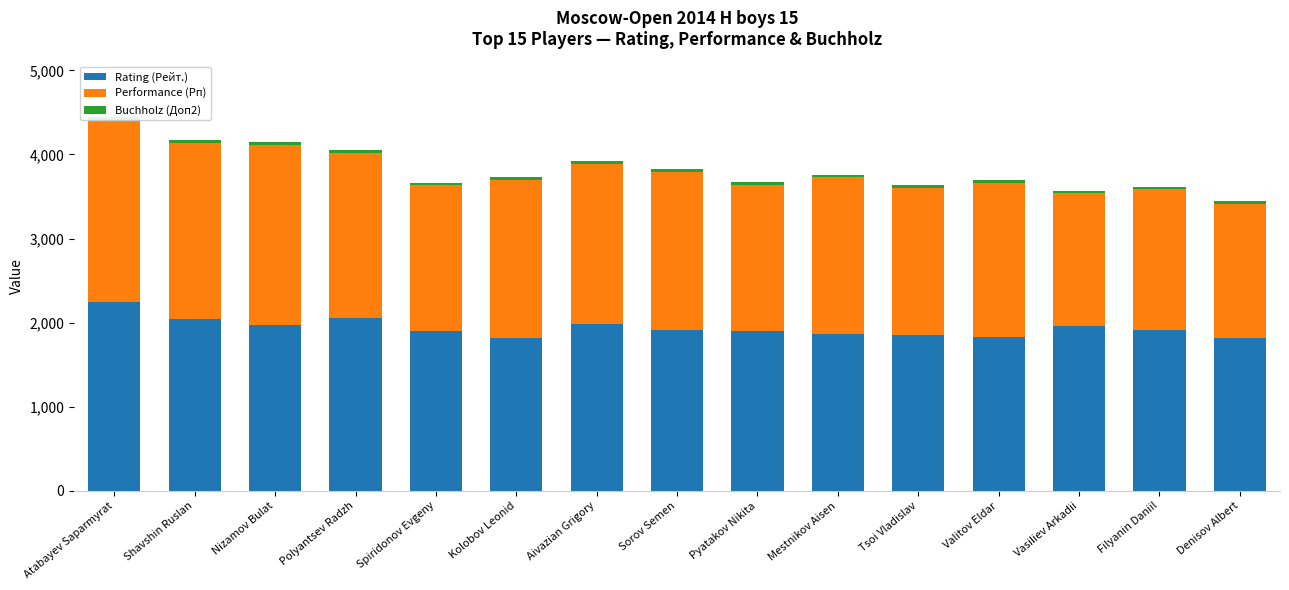

How many values in the Rating (Рейт.) series are below 1907?

7